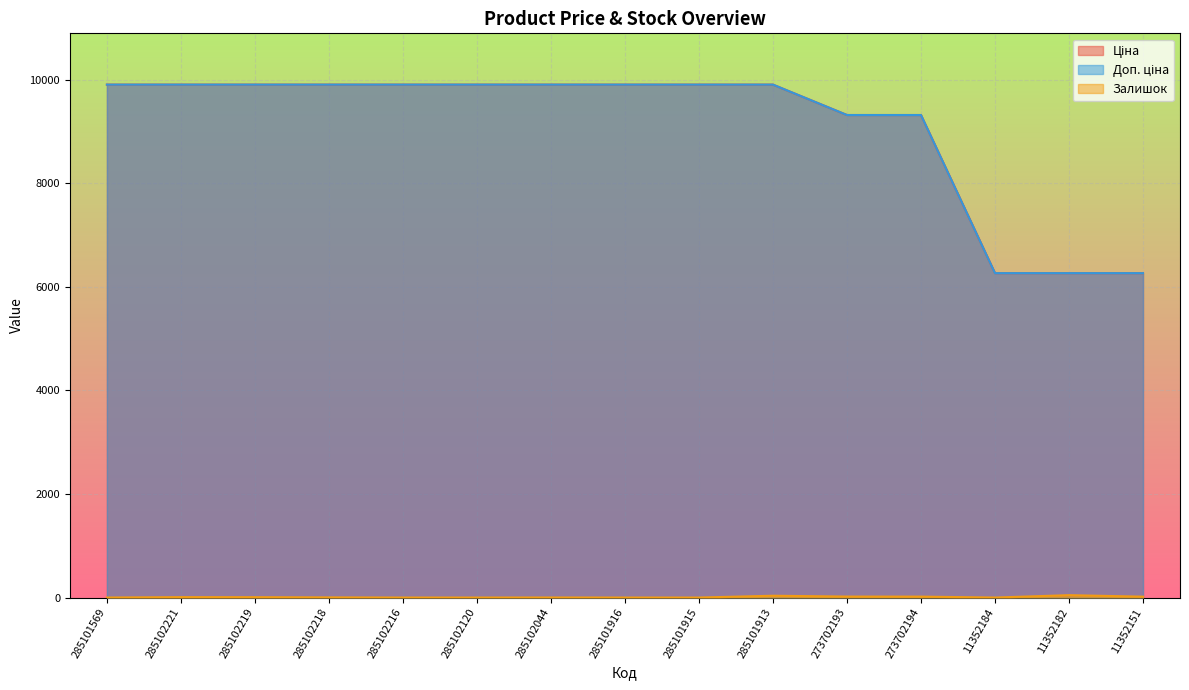

Reading right to left, list all the values displayed in this chart.

Ціна: 11352151=6266.7	11352182=6266.7	11352184=6266.7	273702194=9321.4	273702193=9321.4	285101913=9908.5	285101915=9908.5	285101916=9908.5	285102044=9908.5	285102120=9908.5	285102216=9908.5	285102218=9908.5	285102219=9908.5	285102221=9908.5	285101569=9908.5
Доп. ціна: 11352151=6266.7	11352182=6266.7	11352184=6266.7	273702194=9321.4	273702193=9321.4	285101913=9908.5	285101915=9908.5	285101916=9908.5	285102044=9908.5	285102120=9908.5	285102216=9908.5	285102218=9908.5	285102219=9908.5	285102221=9908.5	285101569=9908.5
Залишок: 11352151=17.0	11352182=46.0	11352184=0.0	273702194=18.0	273702193=19.0	285101913=35.0	285101915=0.0	285101916=0.0	285102044=1.0	285102120=0.0	285102216=0.0	285102218=3.0	285102219=7.0	285102221=8.0	285101569=0.0